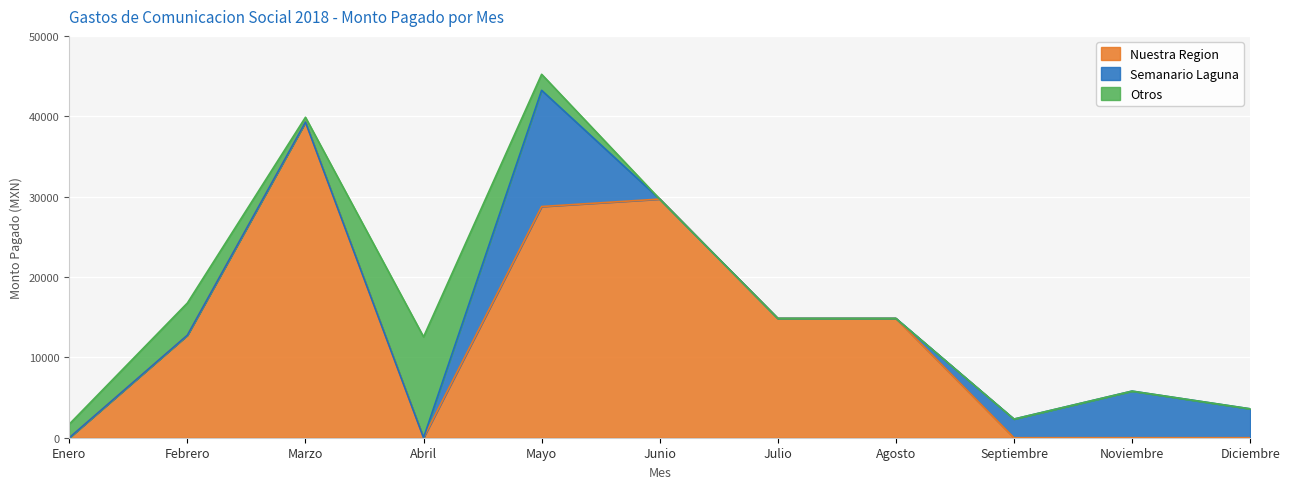

Where does the Nuestra Region series first go above 12760?

Marzo